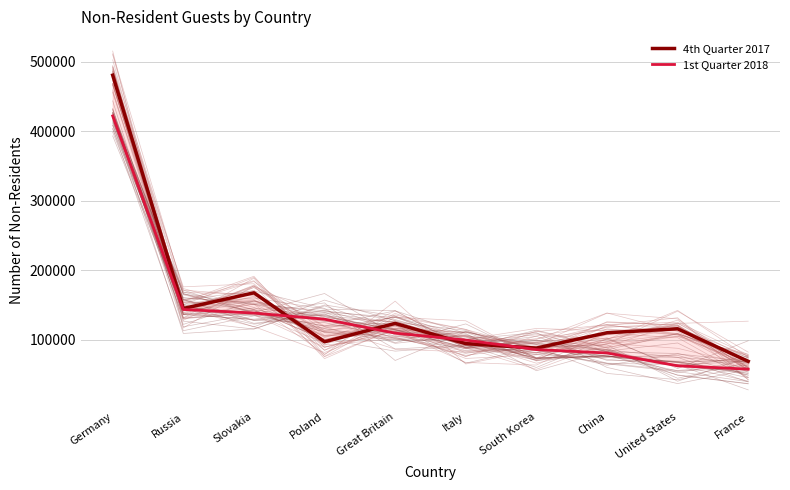

At South Korea, list the series in order from smallest to largest.

1st Quarter 2018, 4th Quarter 2017